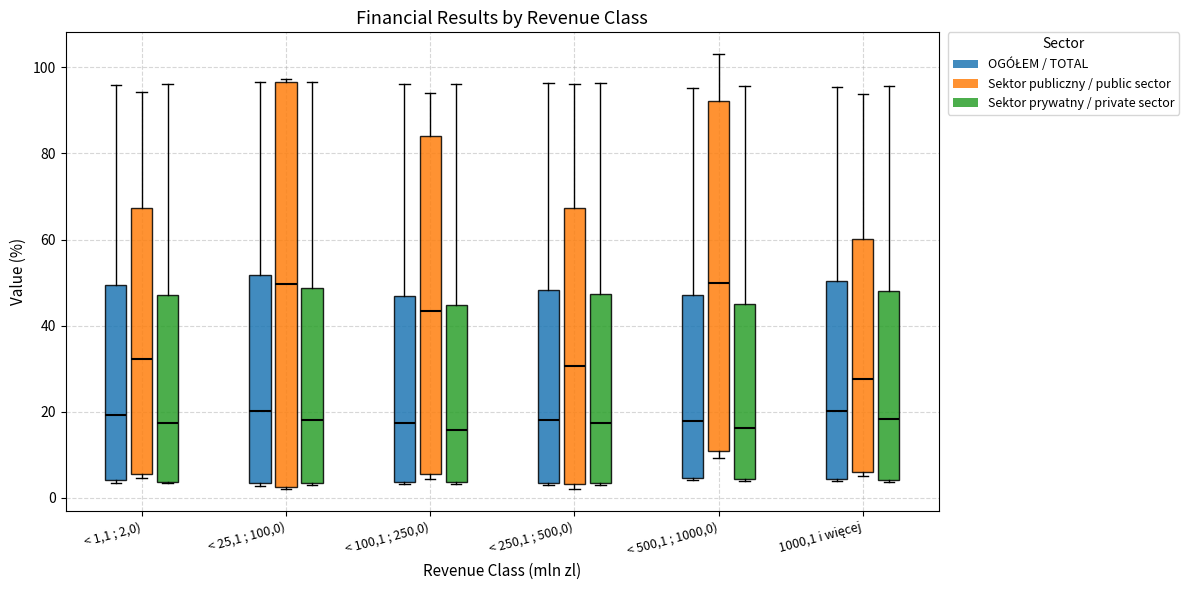

Which box is the tallest, from its lower edge to its upper edge?

< 25,1 ; 100,0) (Sektor publiczny / public sector)